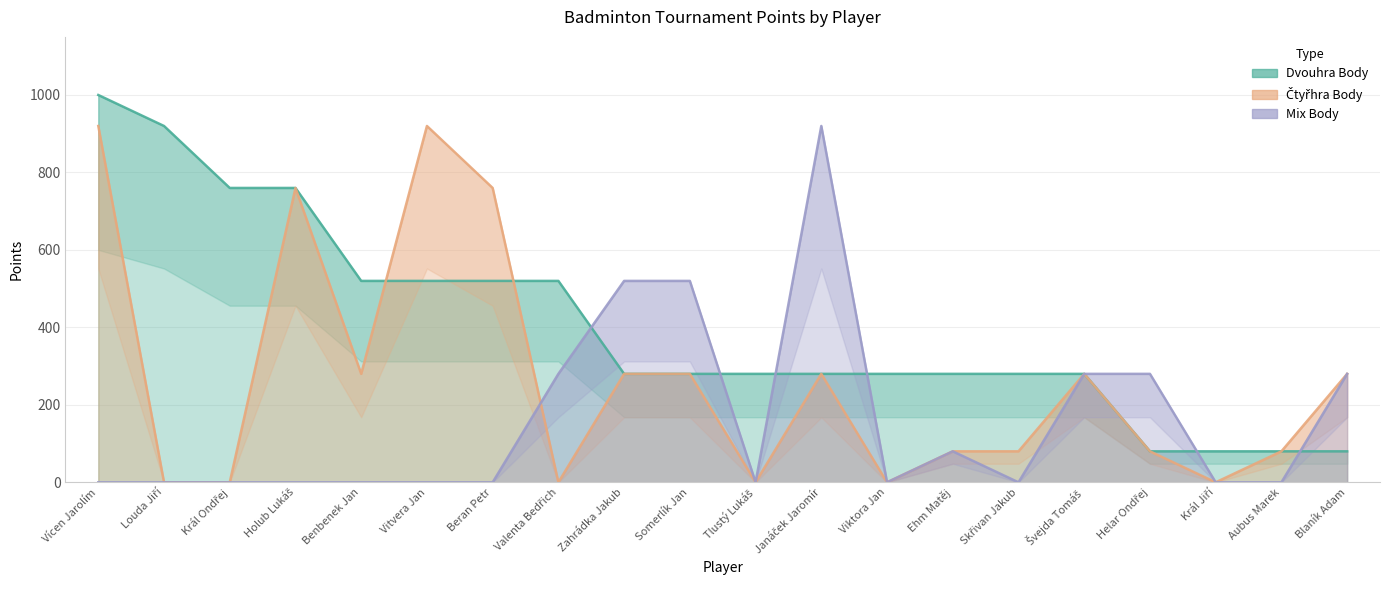

True or false: Dvouhra Body has a value of 280 at Skřivan Jakub.

True